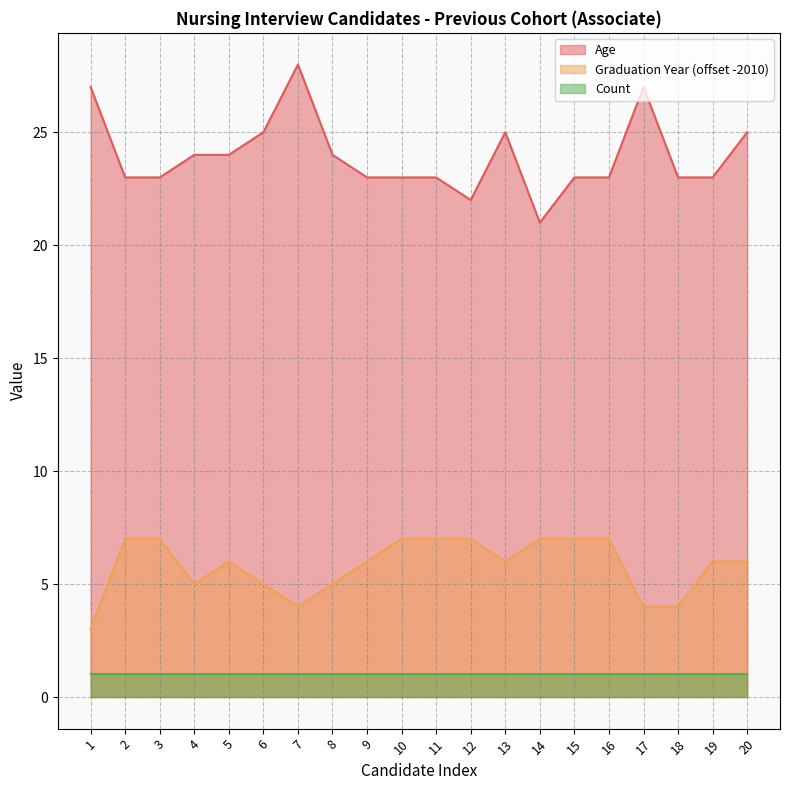

How many lines are shown in the chart?

3